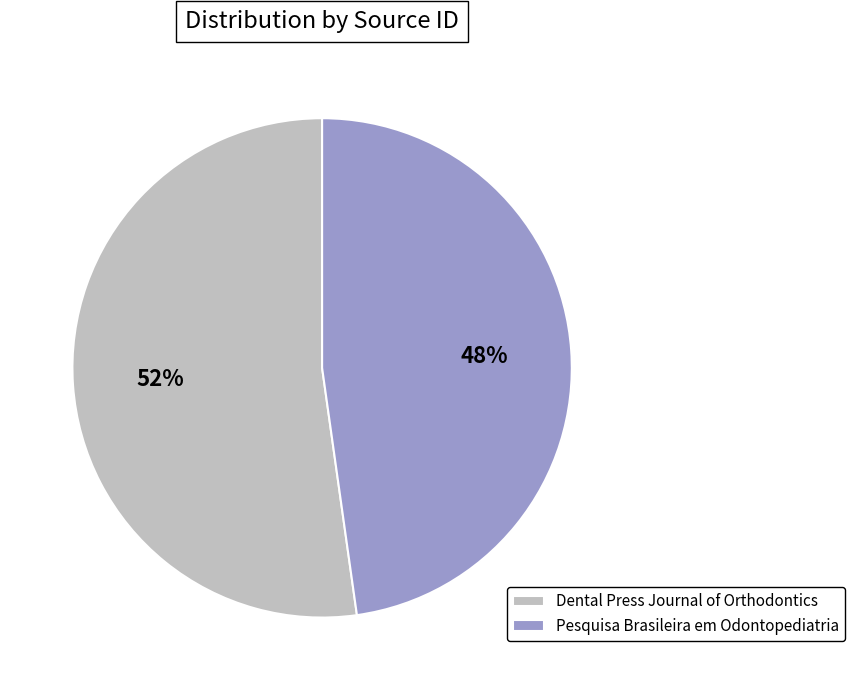

To the nearest percent, what percentage of the pie is Dental Press Journal of Orthodontics?

52%